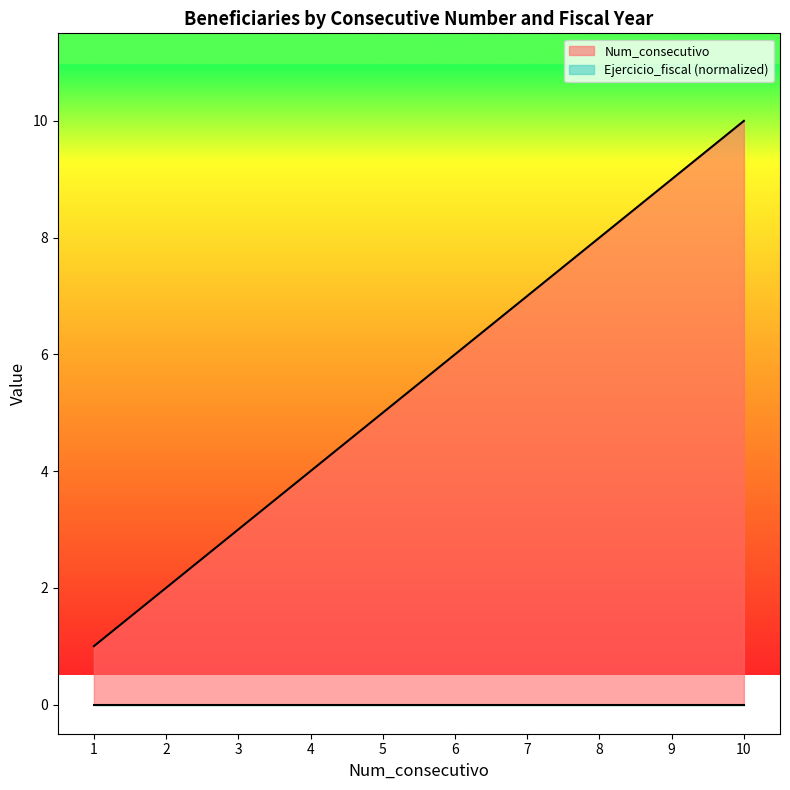

Approximately how many times larger is the value at 2 compared to 10?

0.2